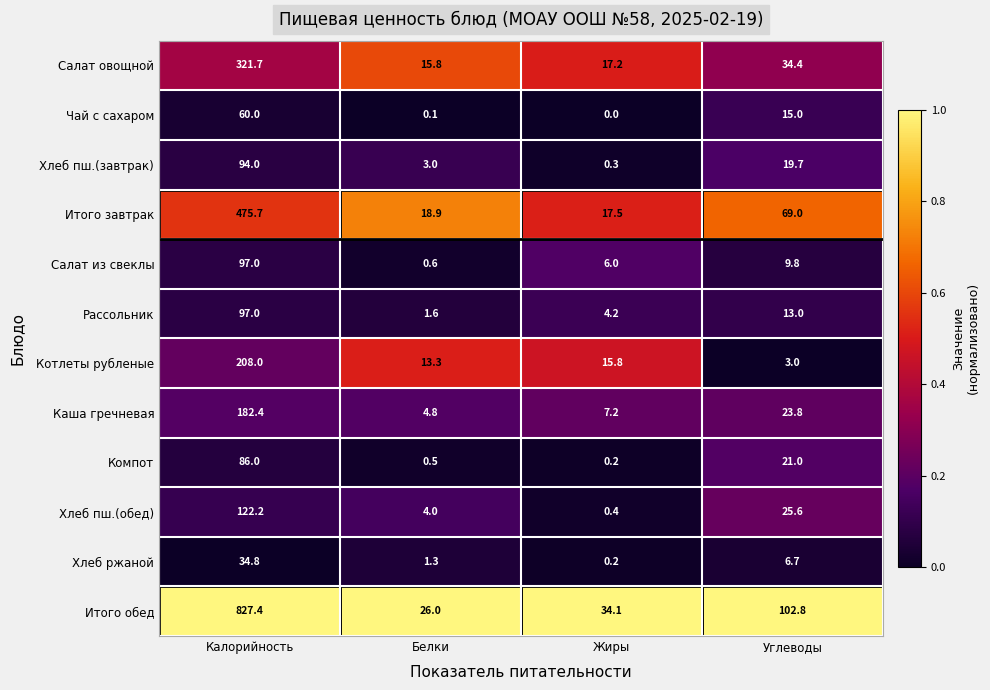

List the labels in order of Рассольник value, largest first.

Калорийность, Углеводы, Жиры, Белки